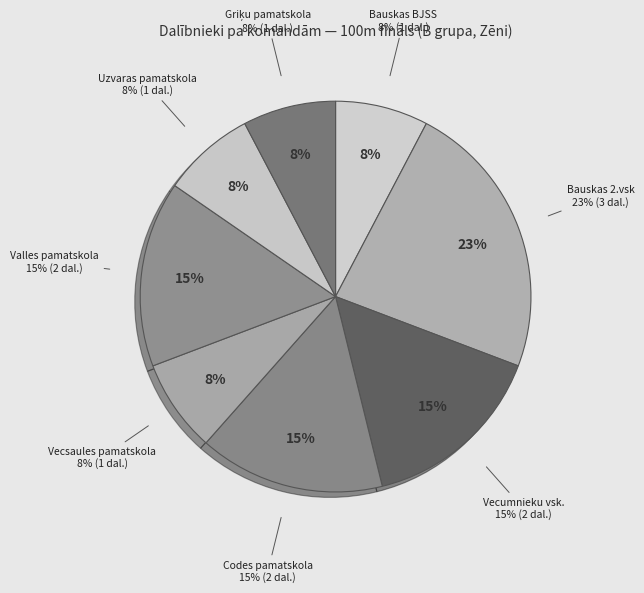

Does Bauskas 2.vsk represent more than half of the total?

No